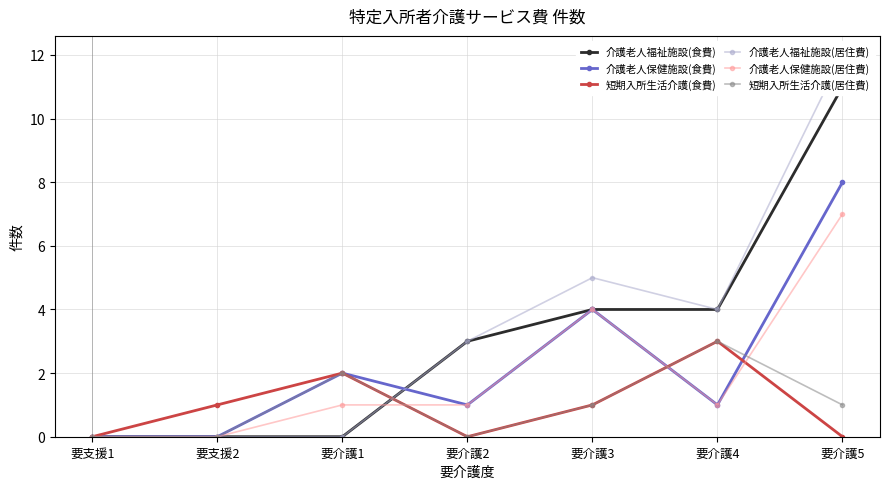

Between 要介護1 and 要支援1, which is larger?

要介護1